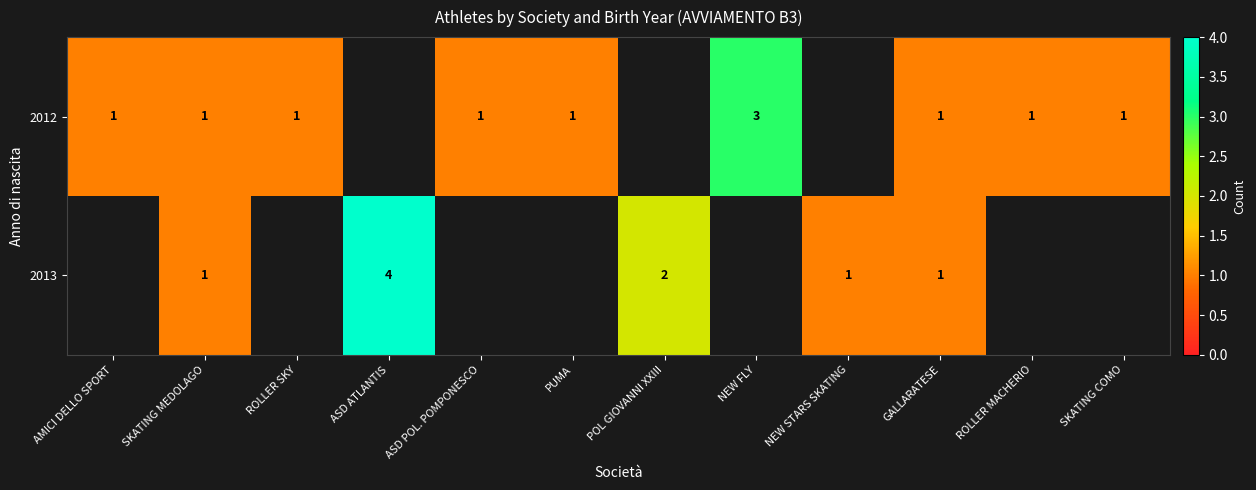

What is the spread (max minus min) of values at PUMA?

1